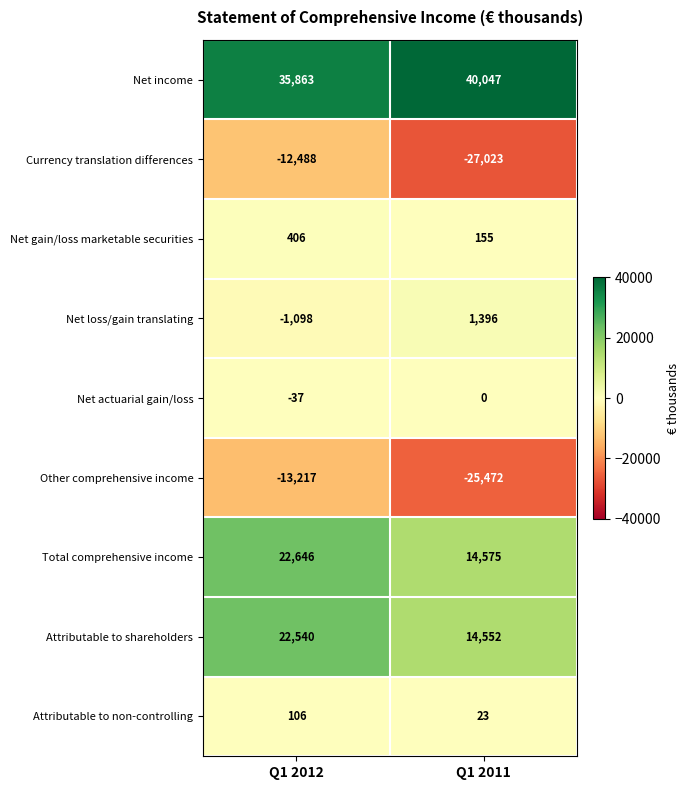

What value does the Net loss/gain translating series have at Q1 2011, to the nearest 10?

1400